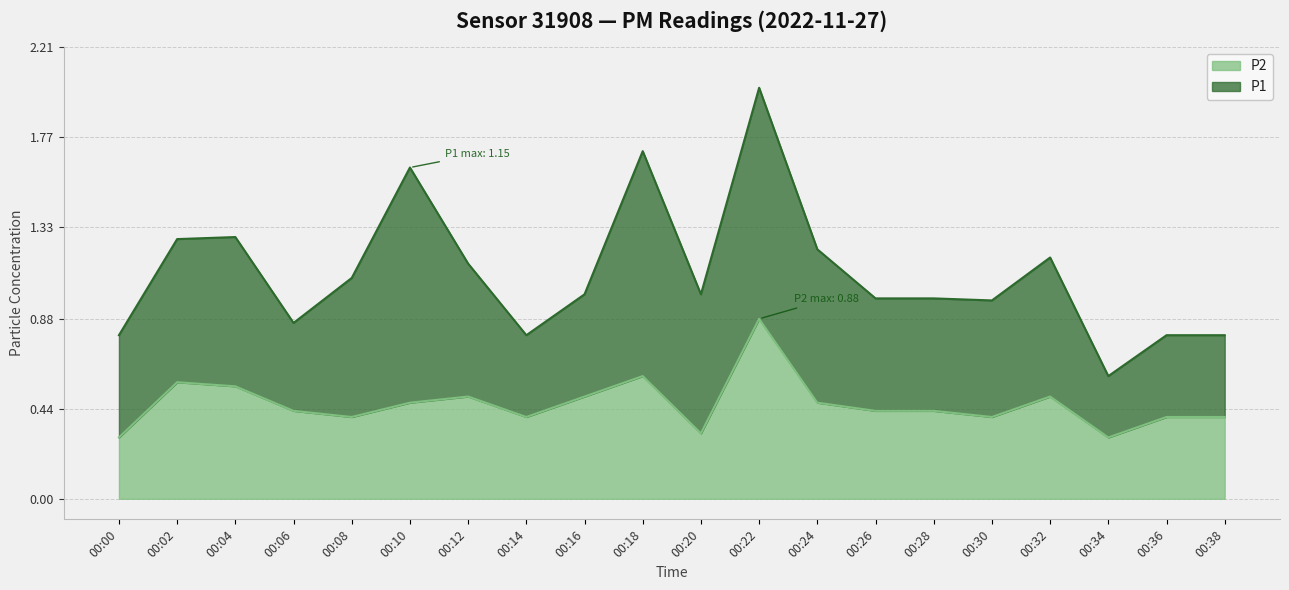

Reading left to right, list all the values displayed in this chart.

00:00=0.3	00:02=0.6	00:04=0.6	00:06=0.4	00:08=0.4	00:10=0.5	00:12=0.5	00:14=0.4	00:16=0.5	00:18=0.6	00:20=0.3	00:22=0.9	00:24=0.5	00:26=0.4	00:28=0.4	00:30=0.4	00:32=0.5	00:34=0.3	00:36=0.4	00:38=0.4